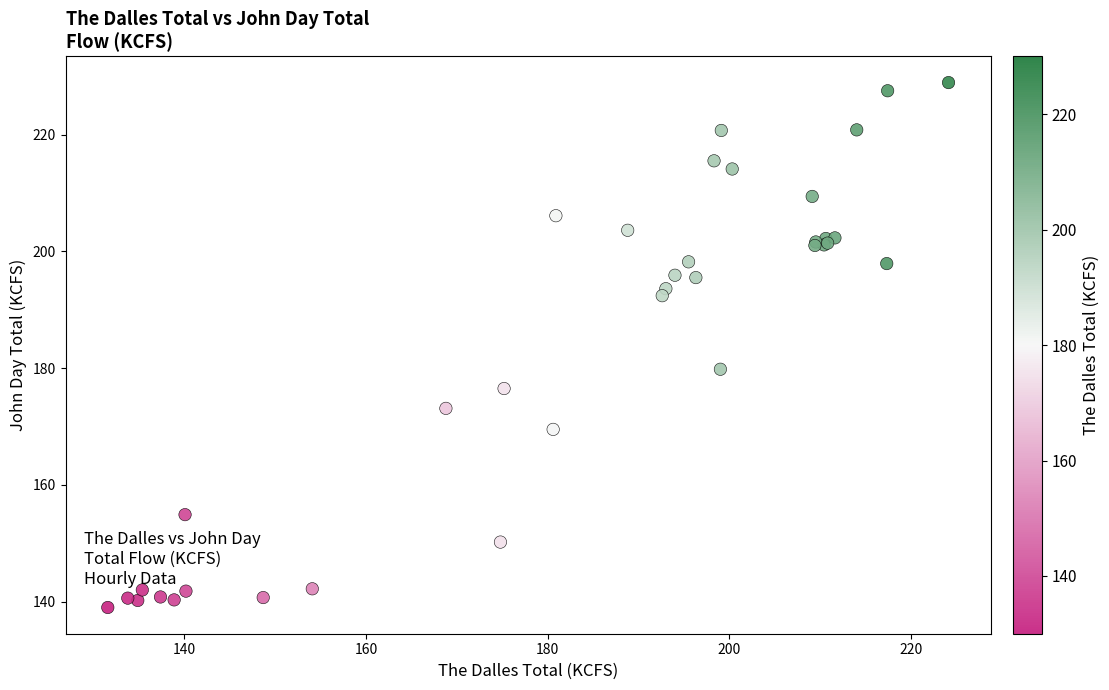

What Y value in the scatter plot is closest to 183?

179.8